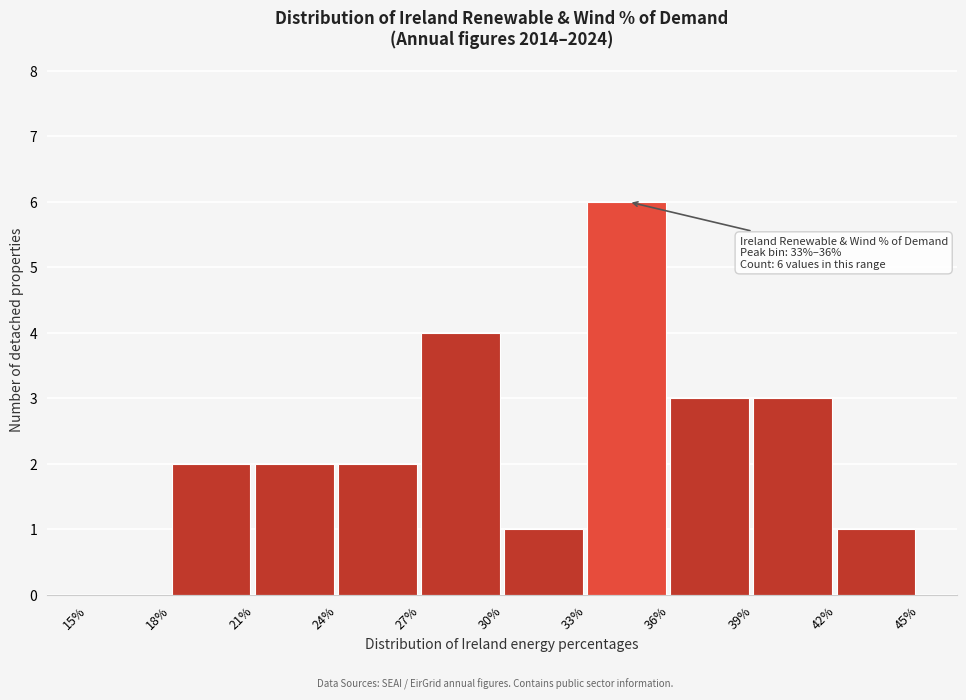

Reading left to right, list all the values displayed in this chart.

15%=0	18%=2	21%=2	24%=2	27%=4	30%=1	33%=6	36%=3	39%=3	42%=1